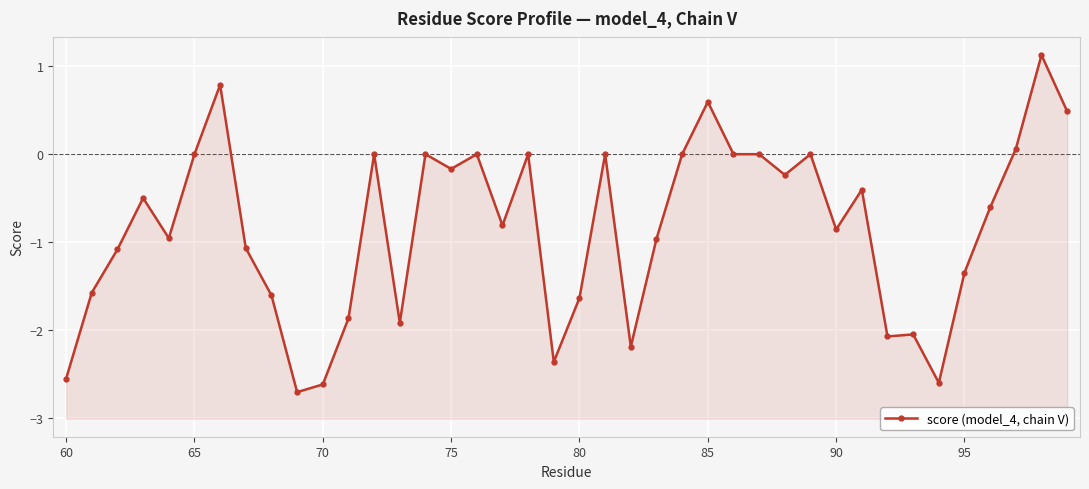

Reading left to right, transcribe all the data shown in this chart.

-2.5	-1.6	-1.1	-0.5	-1.0	0.0	0.8	-1.1	-1.6	-2.7	-2.6	-1.9	0.0	-1.9	0.0	-0.2	0.0	-0.8	0.0	-2.4	-1.6	0.0	-2.2	-1.0	0.0	0.6	0.0	0.0	-0.2	0.0	-0.9	-0.4	-2.1	-2.0	-2.6	-1.3	-0.6	0.1	1.1	0.5